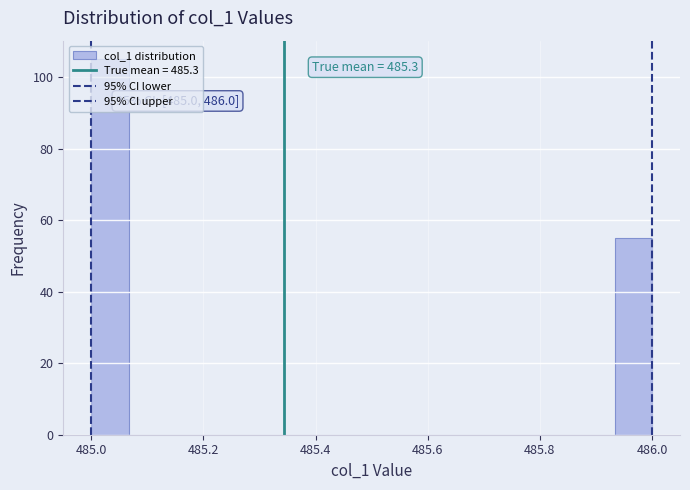

Around what value on the x-axis is the tallest bar? Give the approximate position of its centre, as read against the axis.

485.04